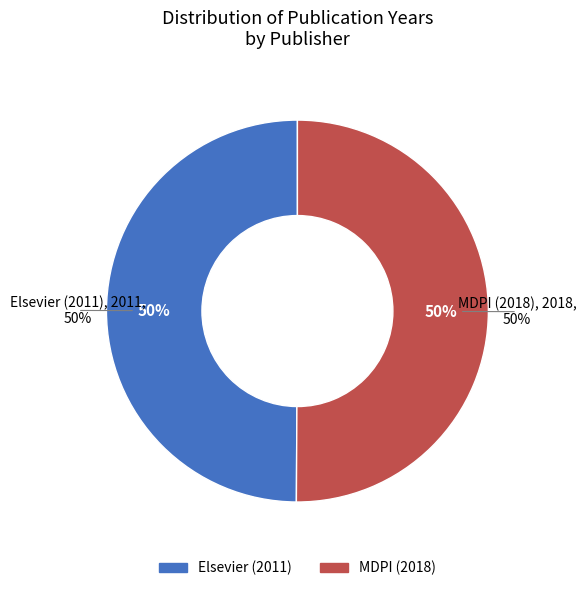

Between Elsevier (2011) and MDPI (2018), which is larger?

MDPI (2018)